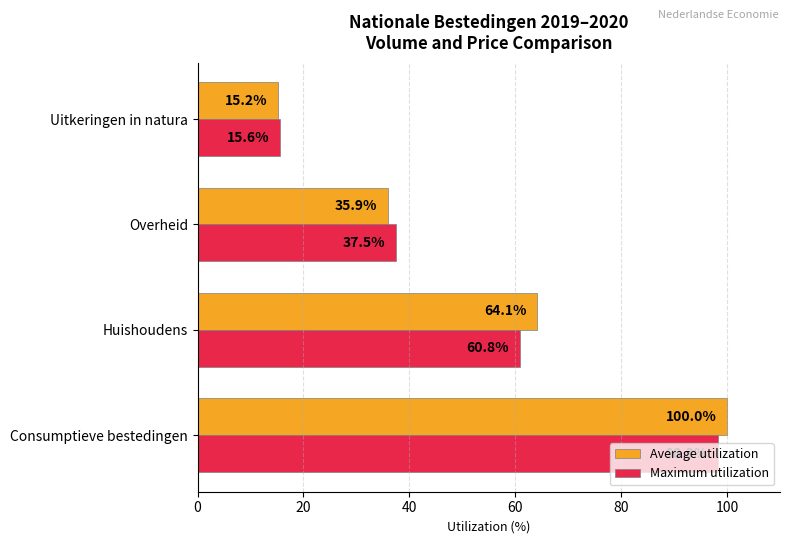

How many data points in Average utilization are above 64?

2